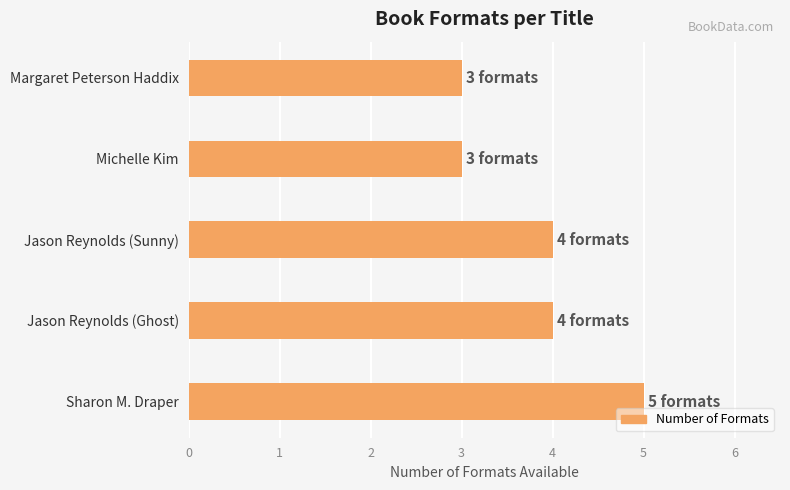

What value does the data have at Sharon M. Draper?

5